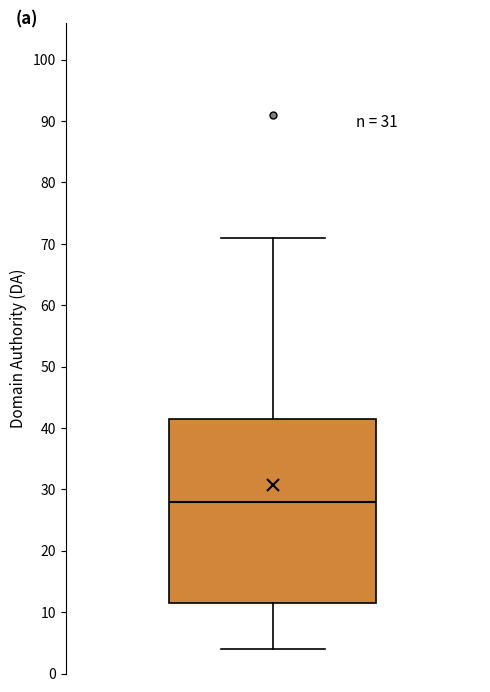

Where is the upper edge of the box on the y-axis? The values are not printed on the chart, so give them approximately, as read against the axis.

42